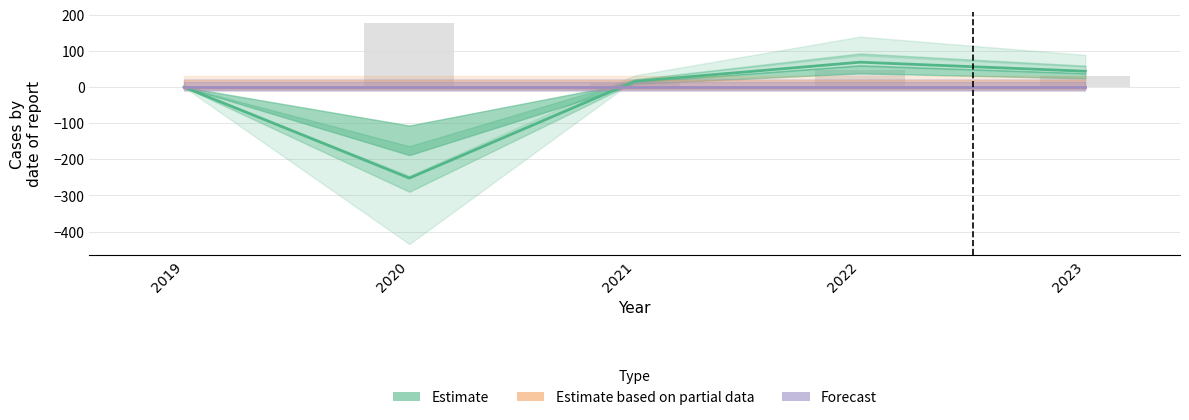

Is the value of Forecast at 2020 greater than the value of Estimate at 2023?

No